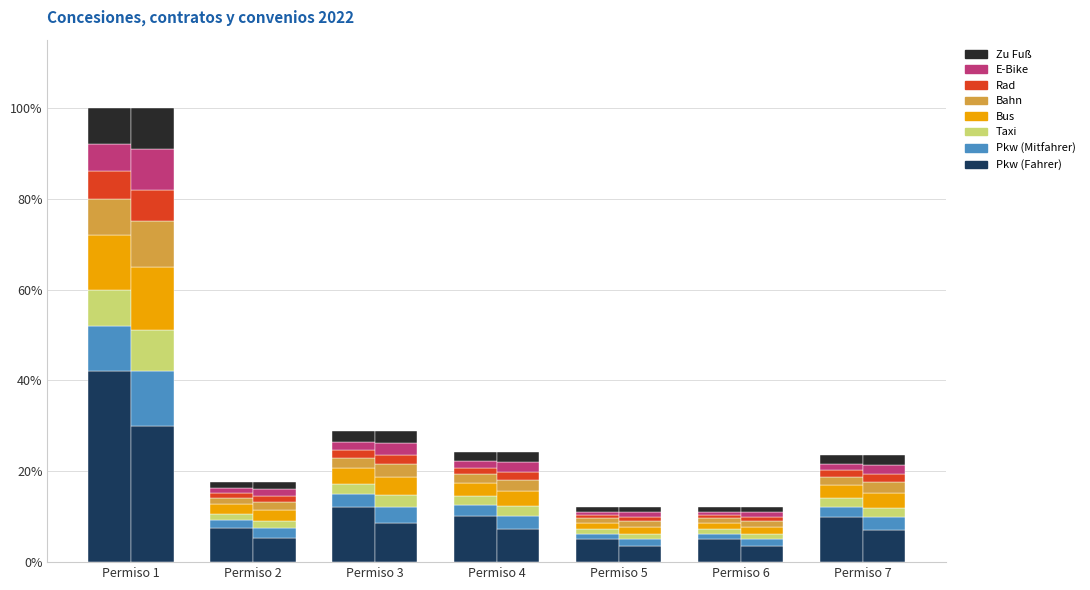

Approximately how many times larger is the value at Permiso 7 compared to Permiso 3?

0.8